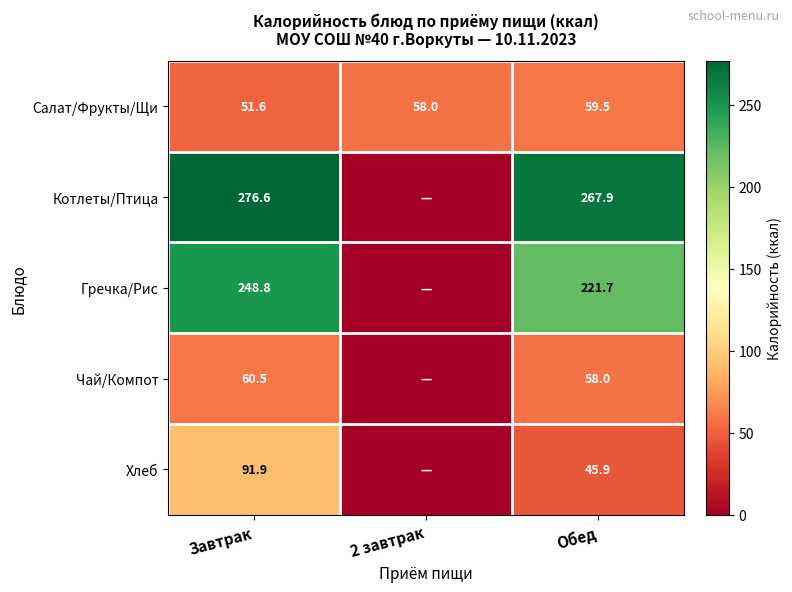

True or false: Салат/Фрукты/Щи has a value of 51.6 at Завтрак.

True